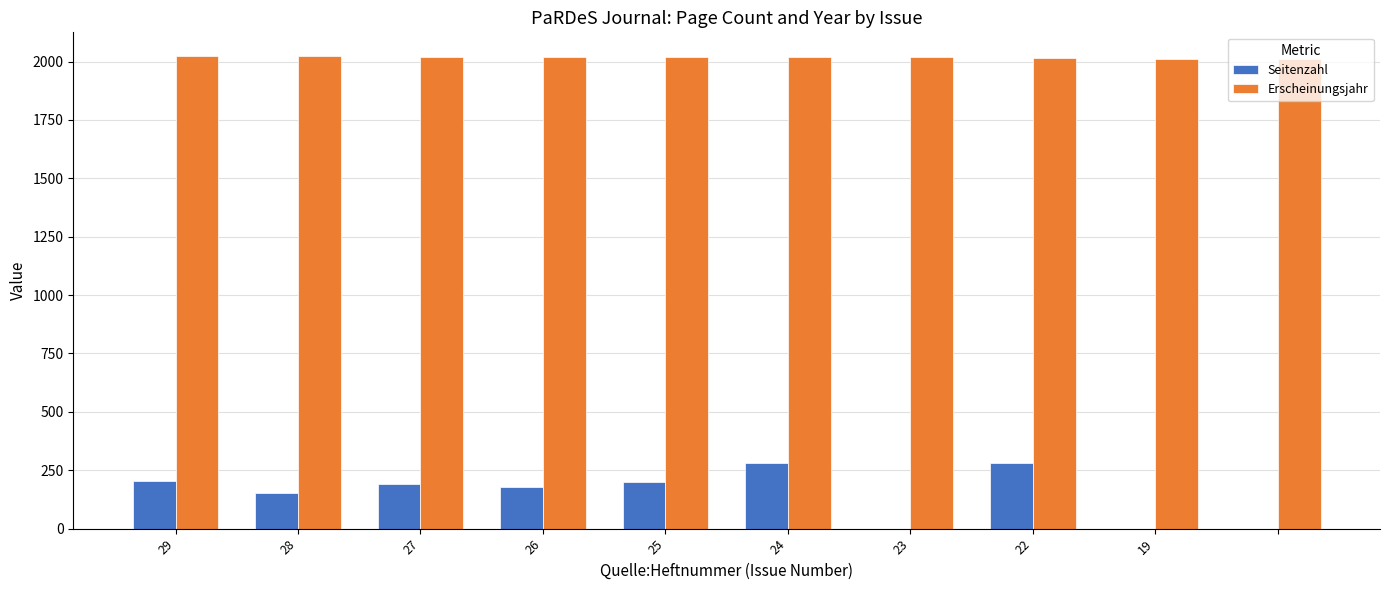

How many data points does each series have?

10